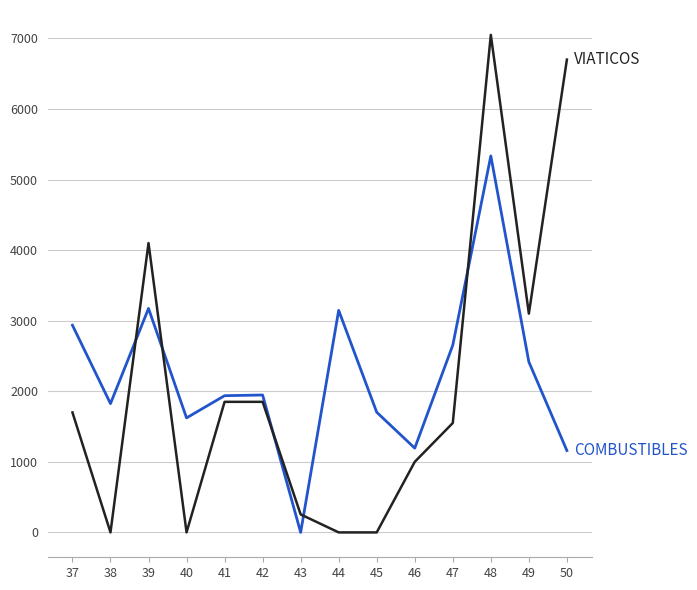

What is the maximum value shown in the chart?

7050.0